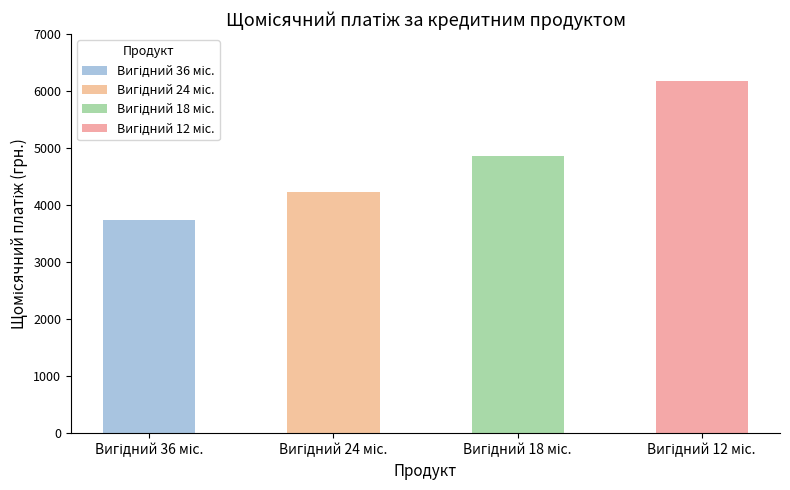

How many values are below 4854?

2